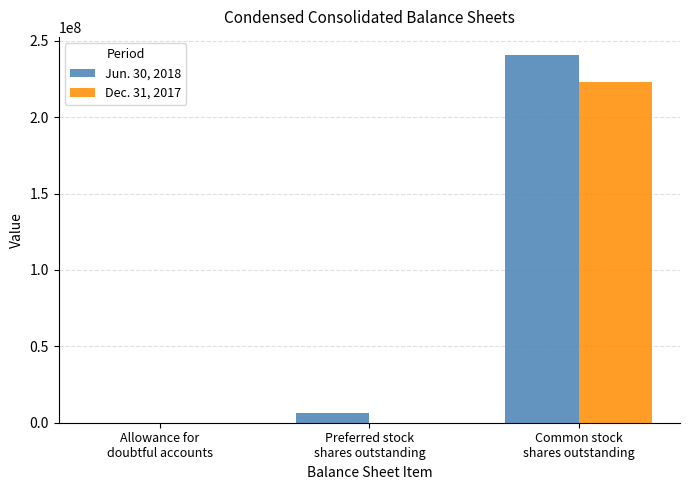

What is the maximum value shown in the chart?

240522514